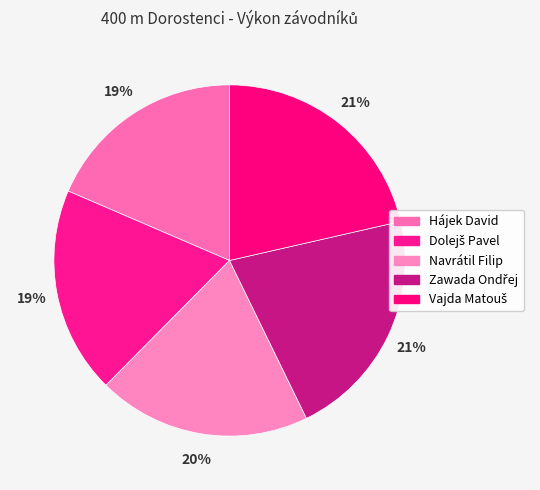

Does Zawada Ondřej represent more than half of the total?

No